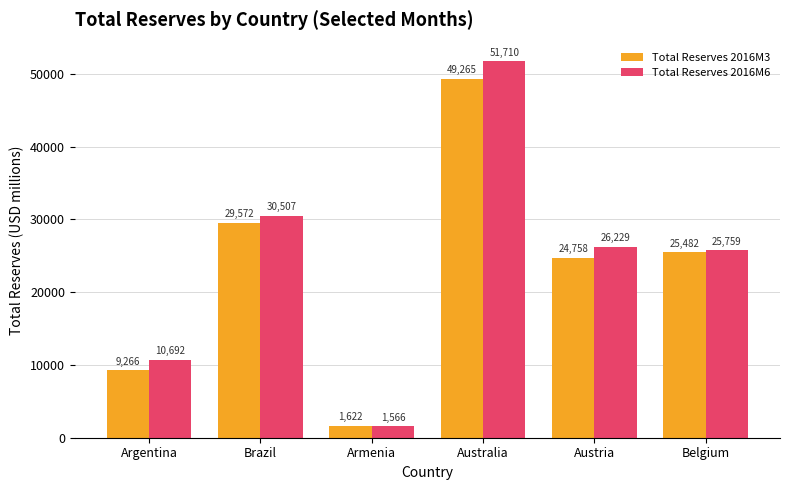

What is the difference between the maximum and minimum values in the Total Reserves 2016M3 series?

47642.7